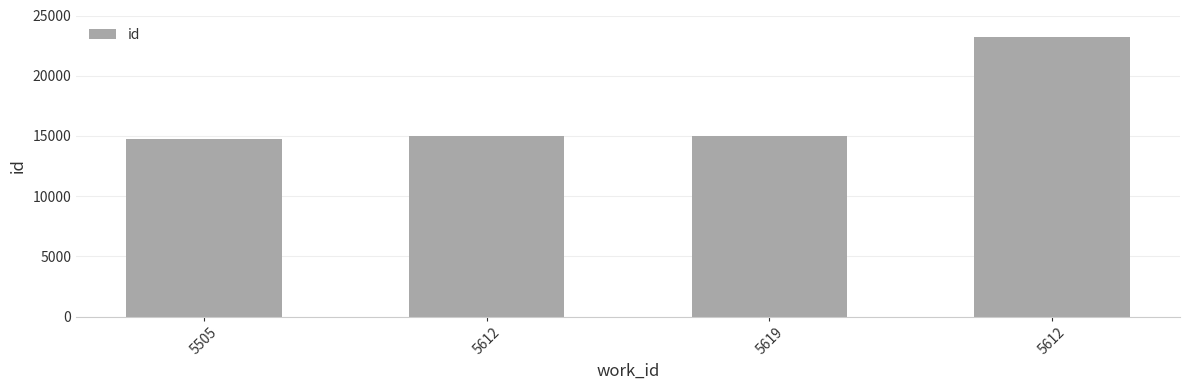

What is the difference between the maximum and second lowest values?

8230